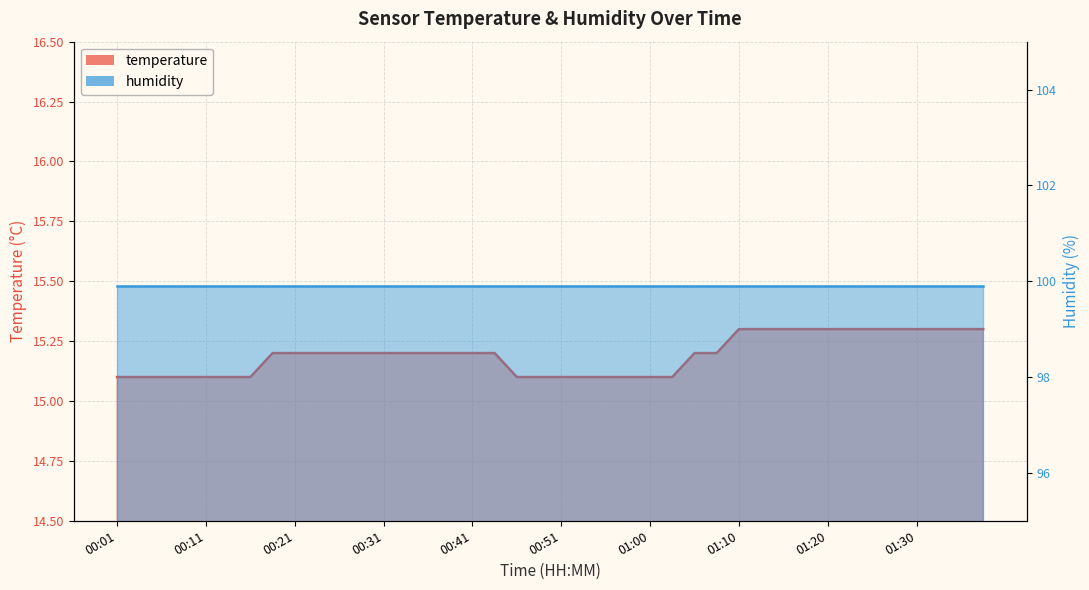

What is the sum of the values at 00:23 and 00:43?

30.4